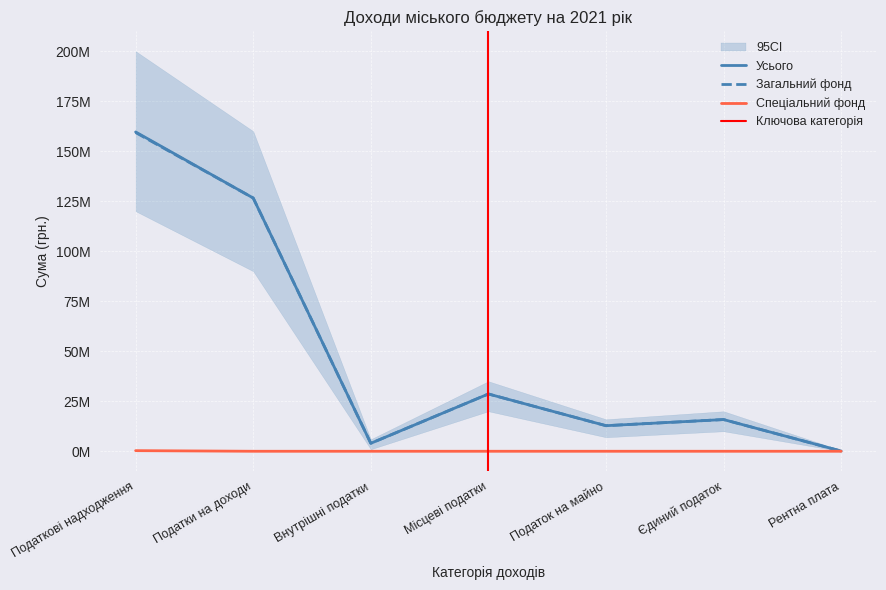

Reading right to left, list all the values displayed in this chart.

Усього: 106000	15851100	12784300	28635400	3982900	126598400	159629400
Загальний фонд: 106000	15851100	12784300	28635400	3982900	126598400	159322700
Спеціальний фонд: 0	0	0	0	0	0	306700